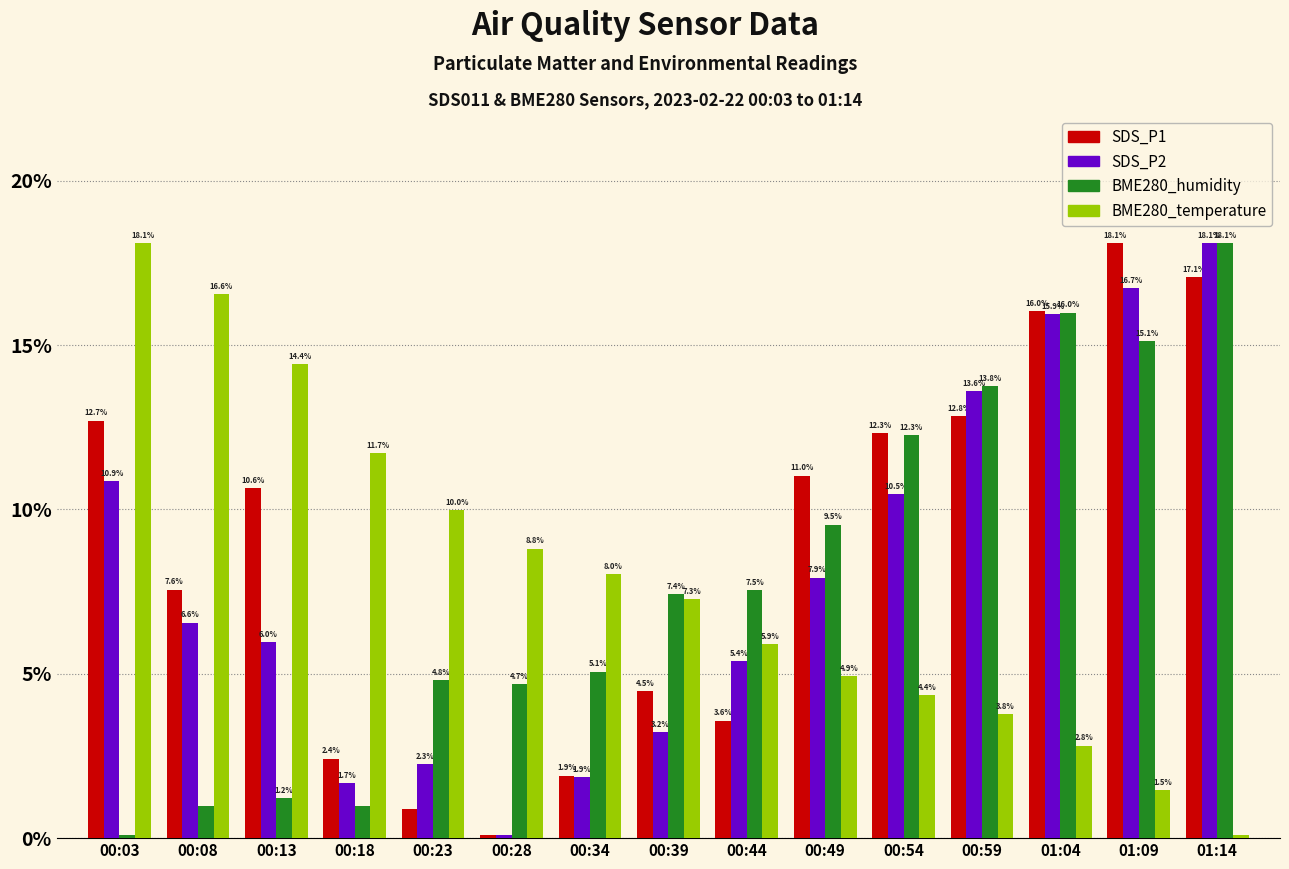

At which category is the sum across all series the highest?

01:14